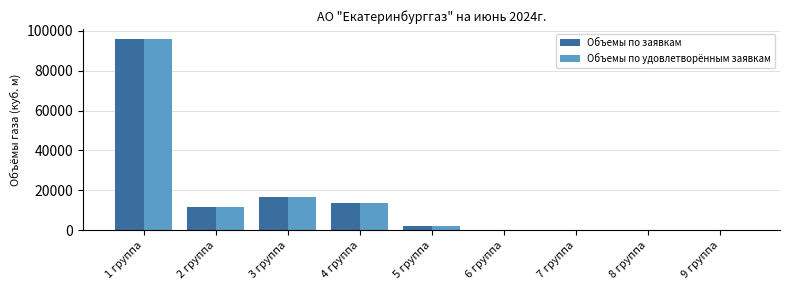

How many values in the Объемы по удовлетворённым заявкам series exceed 2160?

5